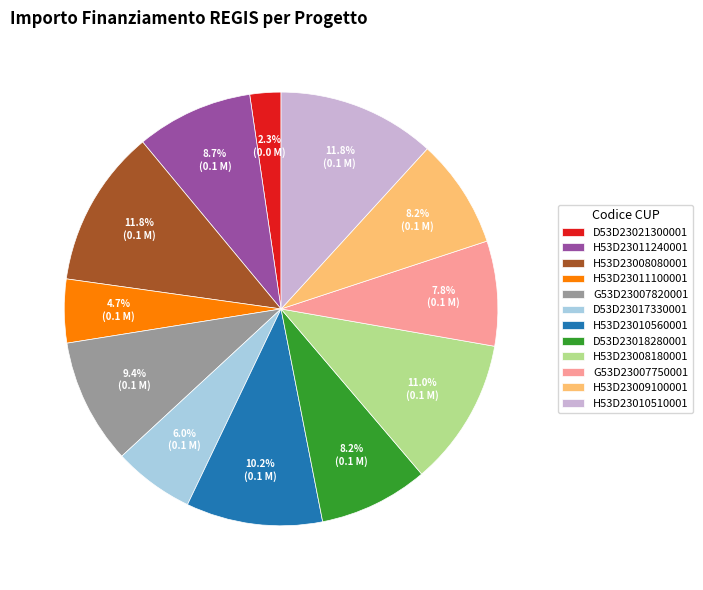

How many slices are in this pie chart?

12